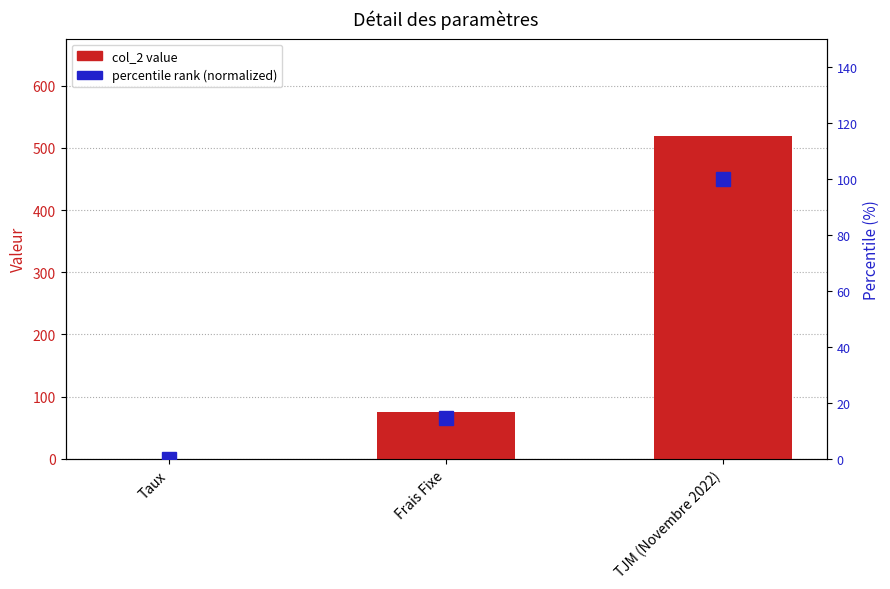

Rank the series by their average value, from lowest to highest.

percentile rank (normalized), col_2